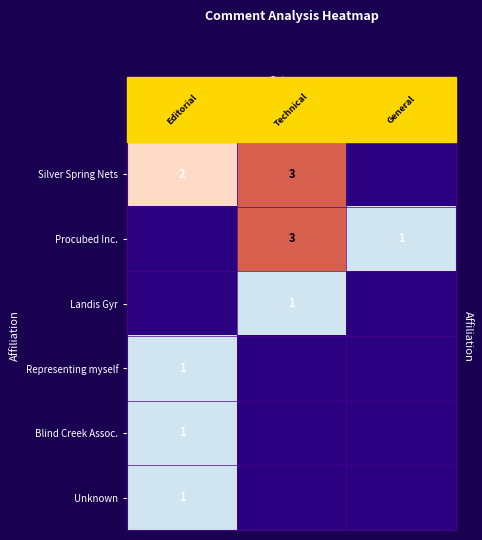

Is it true that Procubed Inc. equals 2 at General?

False